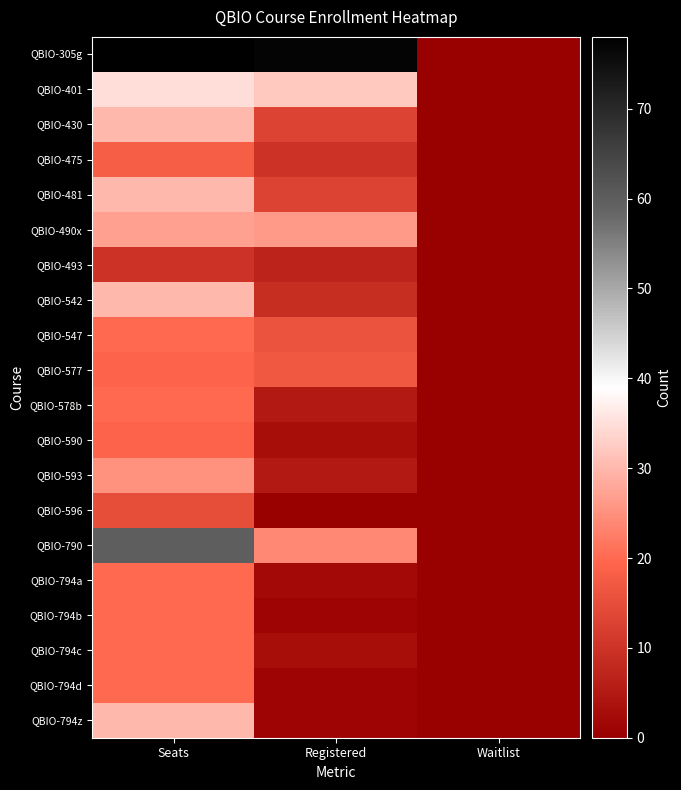

Reading left to right, extract all data points from this chart.

QBIO-305g: Seats=78	Registered=77	Waitlist=0
QBIO-401: Seats=35	Registered=32	Waitlist=0
QBIO-430: Seats=30	Registered=13	Waitlist=0
QBIO-475: Seats=18	Registered=10	Waitlist=0
QBIO-481: Seats=30	Registered=13	Waitlist=0
QBIO-490x: Seats=27	Registered=26	Waitlist=0
QBIO-493: Seats=10	Registered=7	Waitlist=0
QBIO-542: Seats=30	Registered=9	Waitlist=0
QBIO-547: Seats=20	Registered=16	Waitlist=0
QBIO-577: Seats=19	Registered=17	Waitlist=0
QBIO-578b: Seats=20	Registered=5	Waitlist=0
QBIO-590: Seats=19	Registered=3	Waitlist=0
QBIO-593: Seats=25	Registered=5	Waitlist=0
QBIO-596: Seats=15	Registered=0	Waitlist=0
QBIO-790: Seats=60	Registered=24	Waitlist=0
QBIO-794a: Seats=20	Registered=2	Waitlist=0
QBIO-794b: Seats=20	Registered=1	Waitlist=0
QBIO-794c: Seats=20	Registered=3	Waitlist=0
QBIO-794d: Seats=20	Registered=1	Waitlist=0
QBIO-794z: Seats=30	Registered=1	Waitlist=0